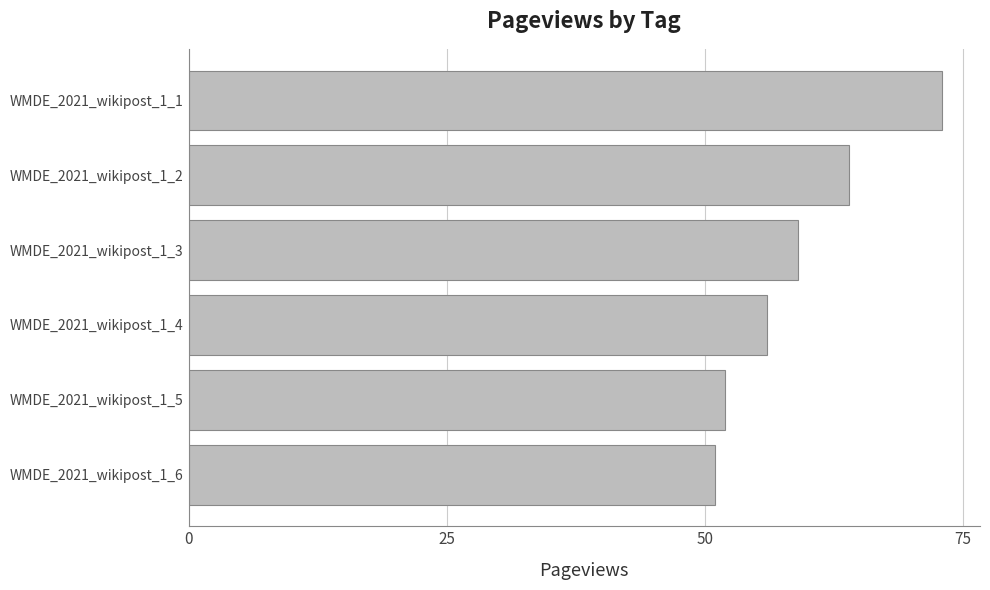

Reading bottom to top, list all the values displayed in this chart.

51	52	56	59	64	73